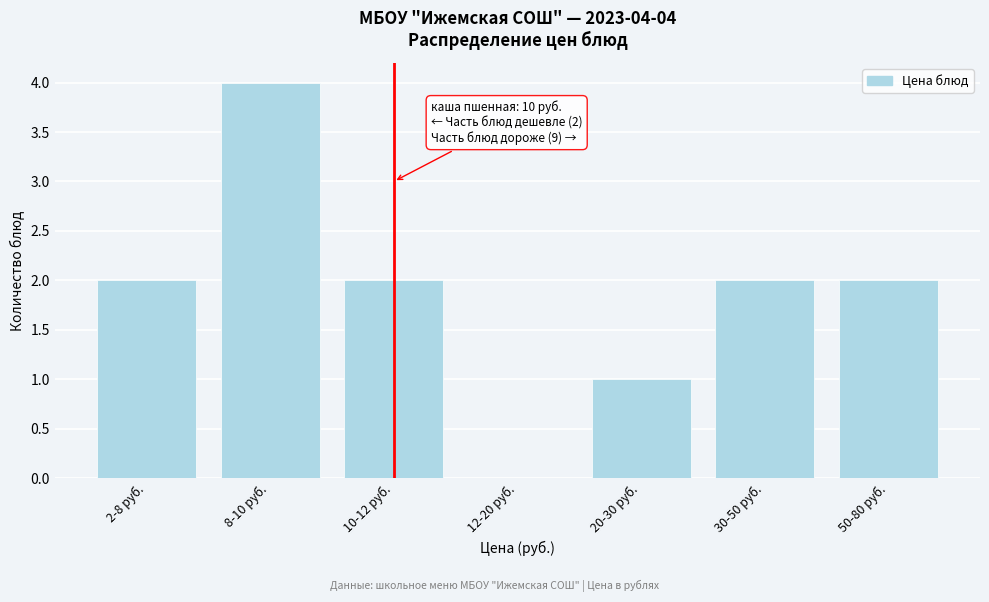

Reading left to right, transcribe all the data shown in this chart.

2-8 руб.=2	8-10 руб.=4	10-12 руб.=2	12-20 руб.=0	20-30 руб.=1	30-50 руб.=2	50-80 руб.=2